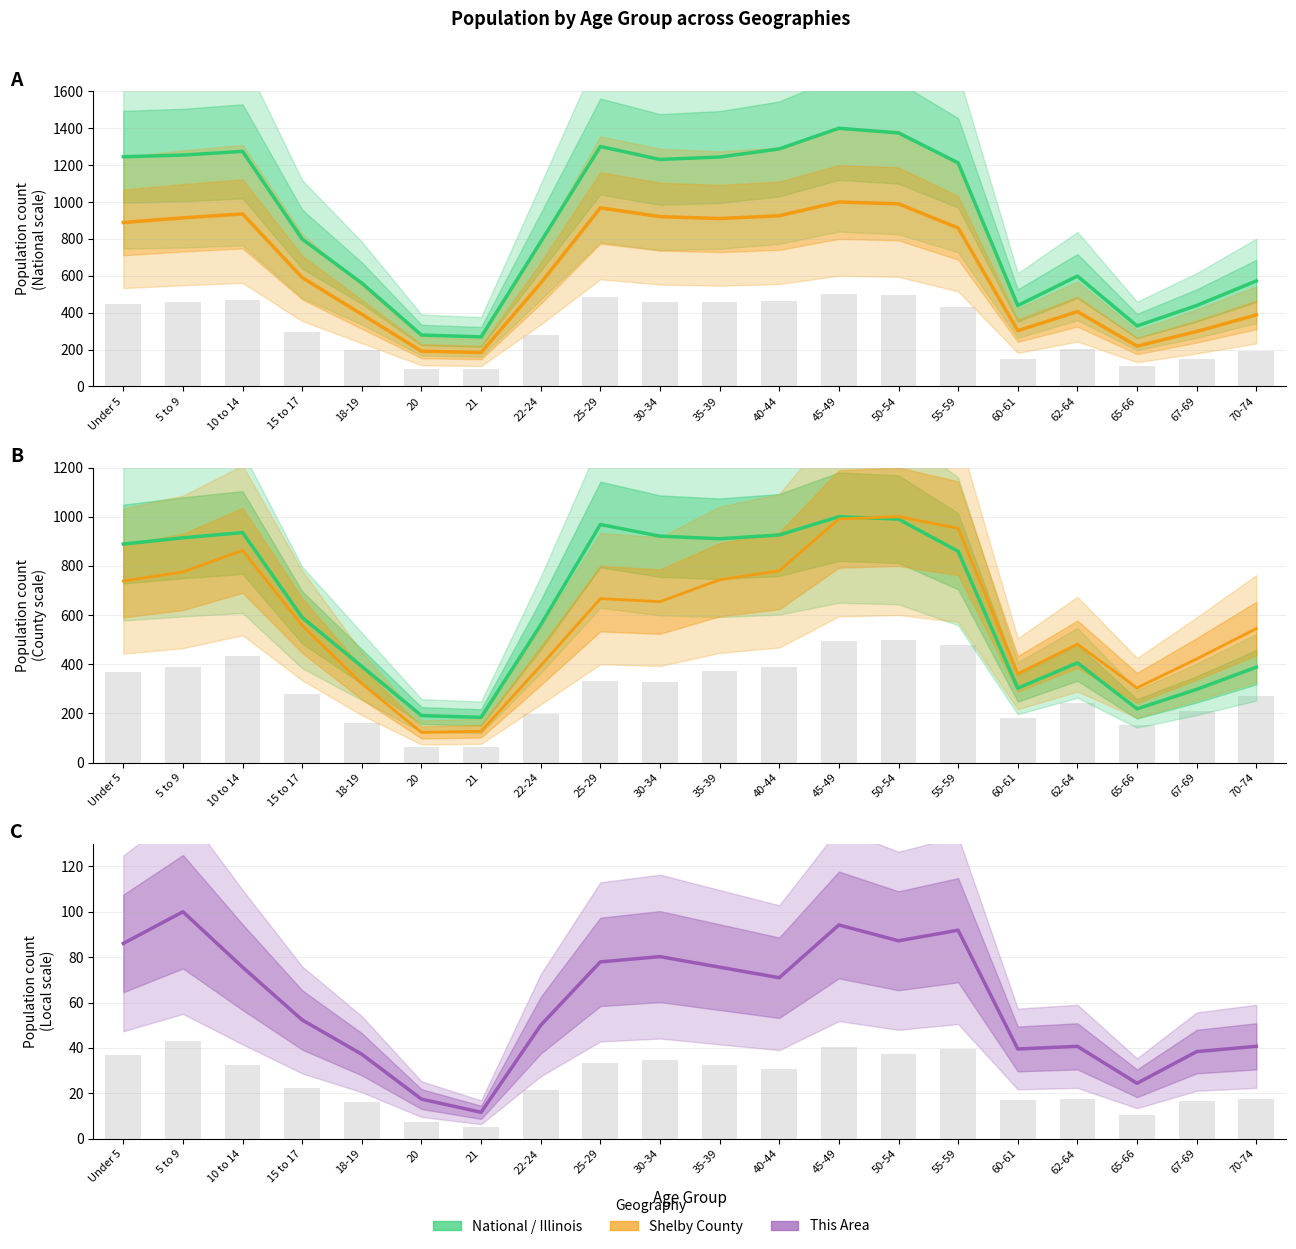

Which series has the largest total across all categories?

National